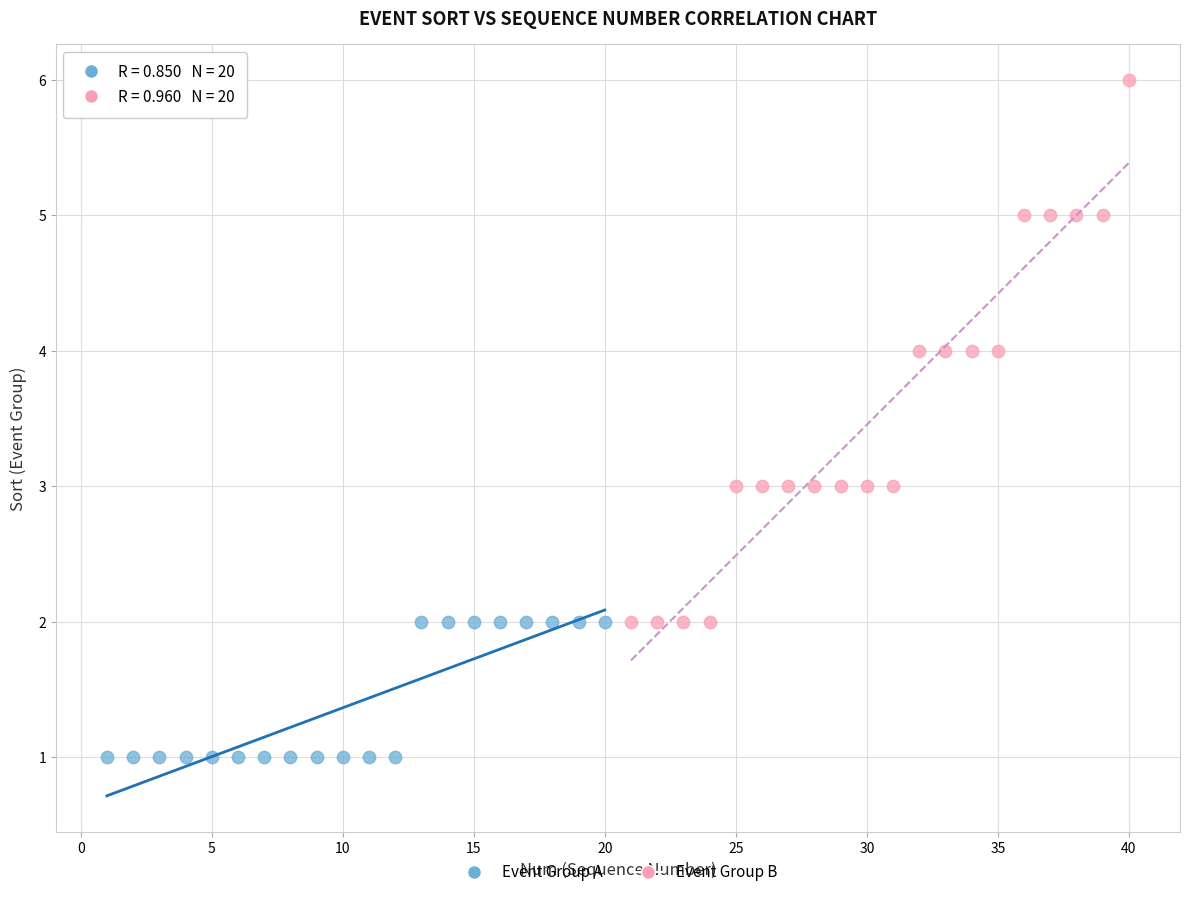

Which series contains the lowest Y value?

Event Group A